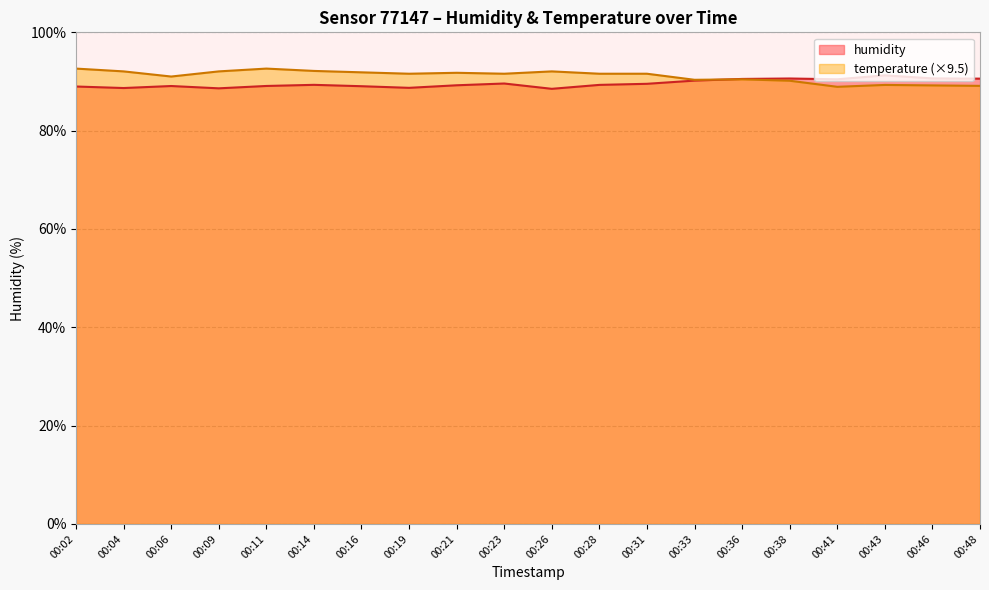

What is the sum of all humidity values?

1791.9